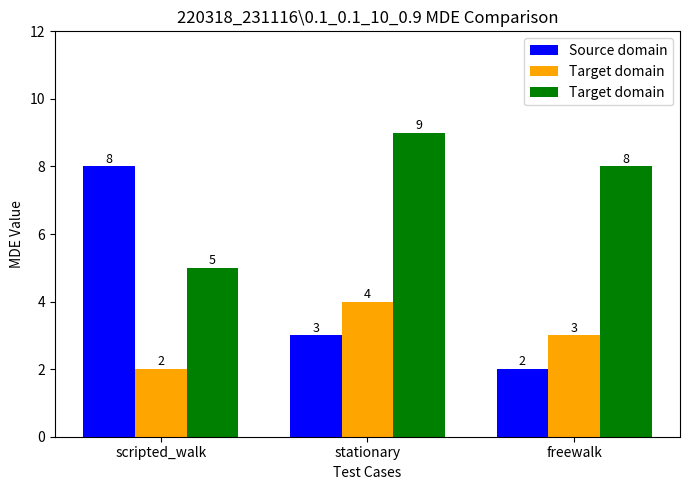

Which category has the highest value across all series?

stationary